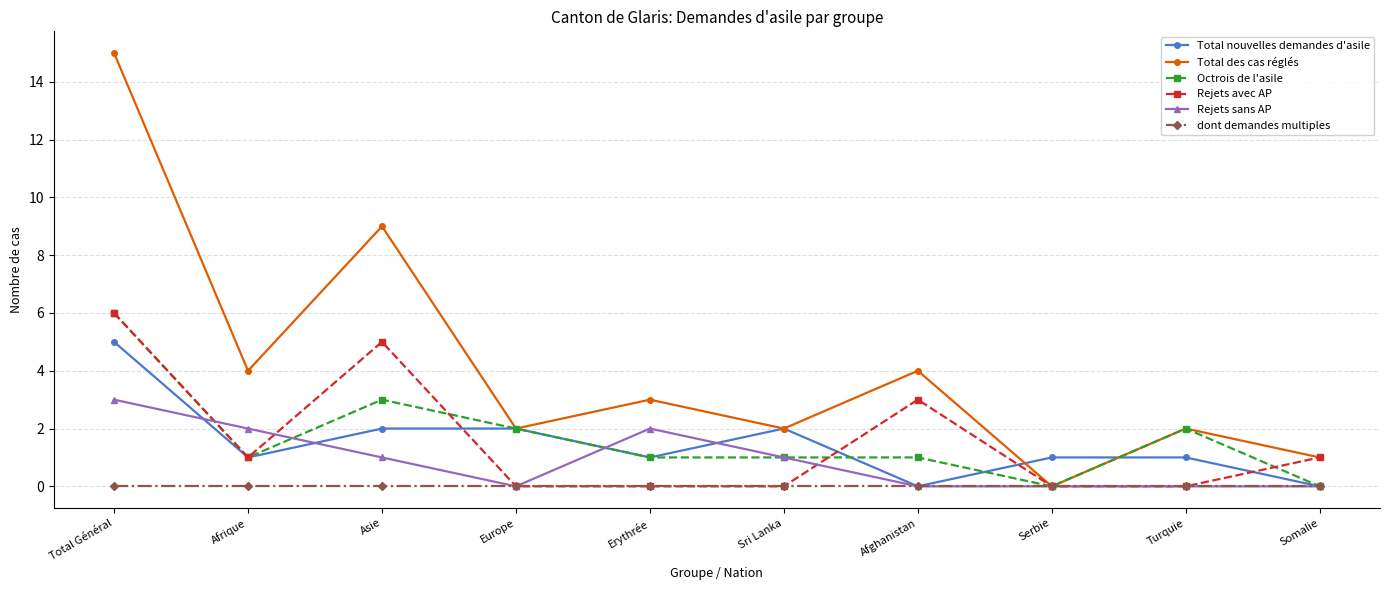

True or false: Total nouvelles demandes d'asile has more than 0 interior local peaks.

True